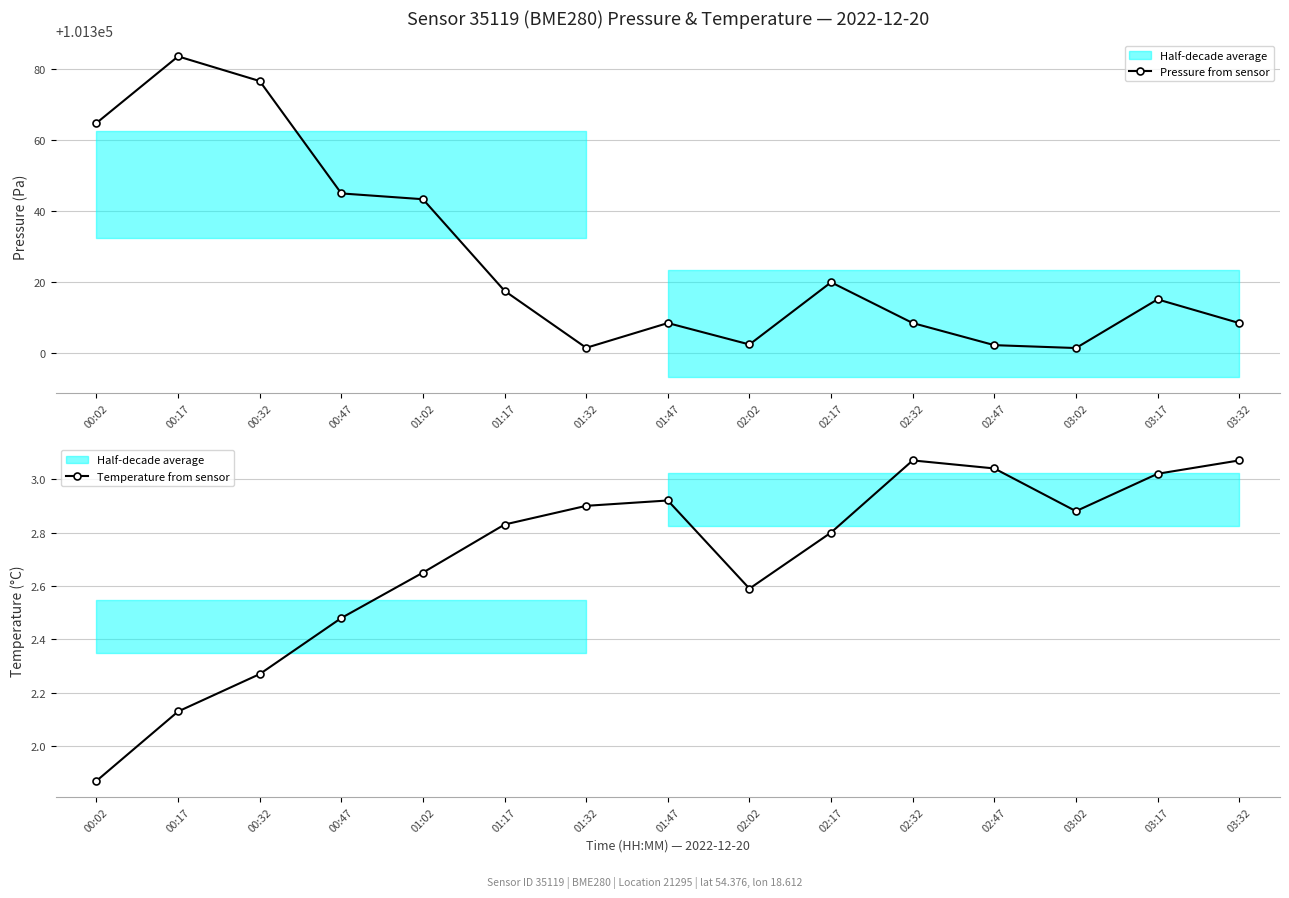

What is the highest value of the Pressure from sensor series?

101383.5